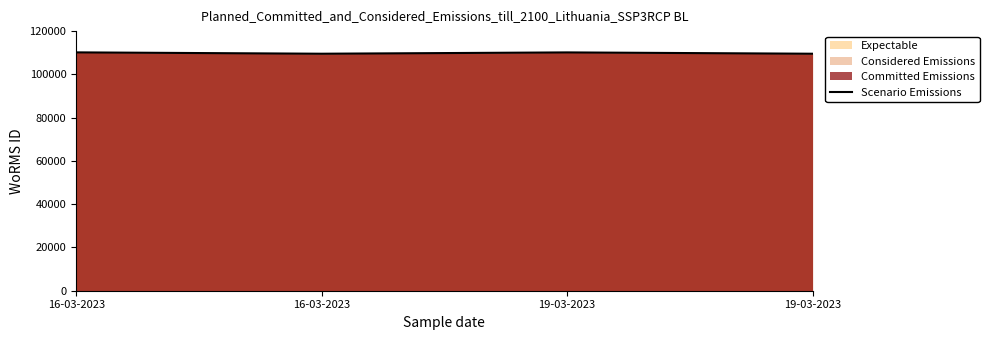

How many lines are shown in the chart?

1